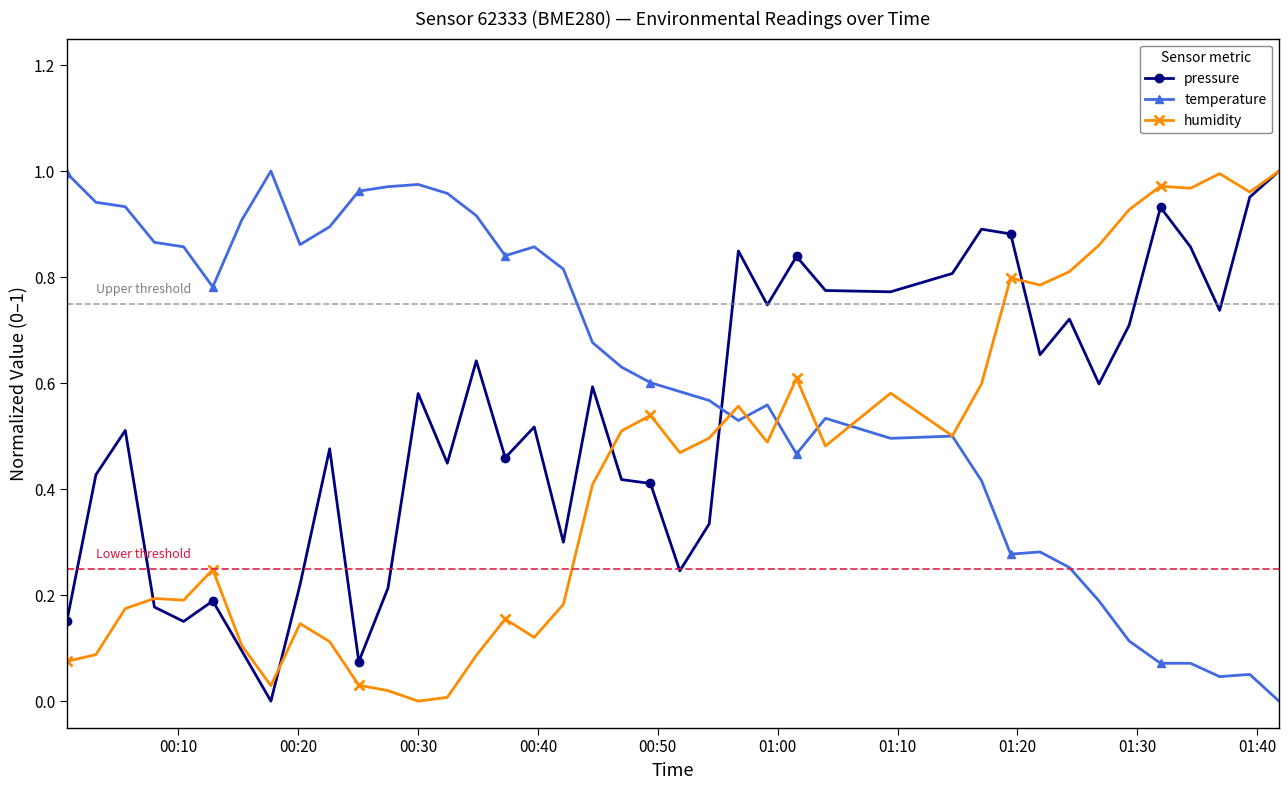

What is the sum of all pressure values?

21.4